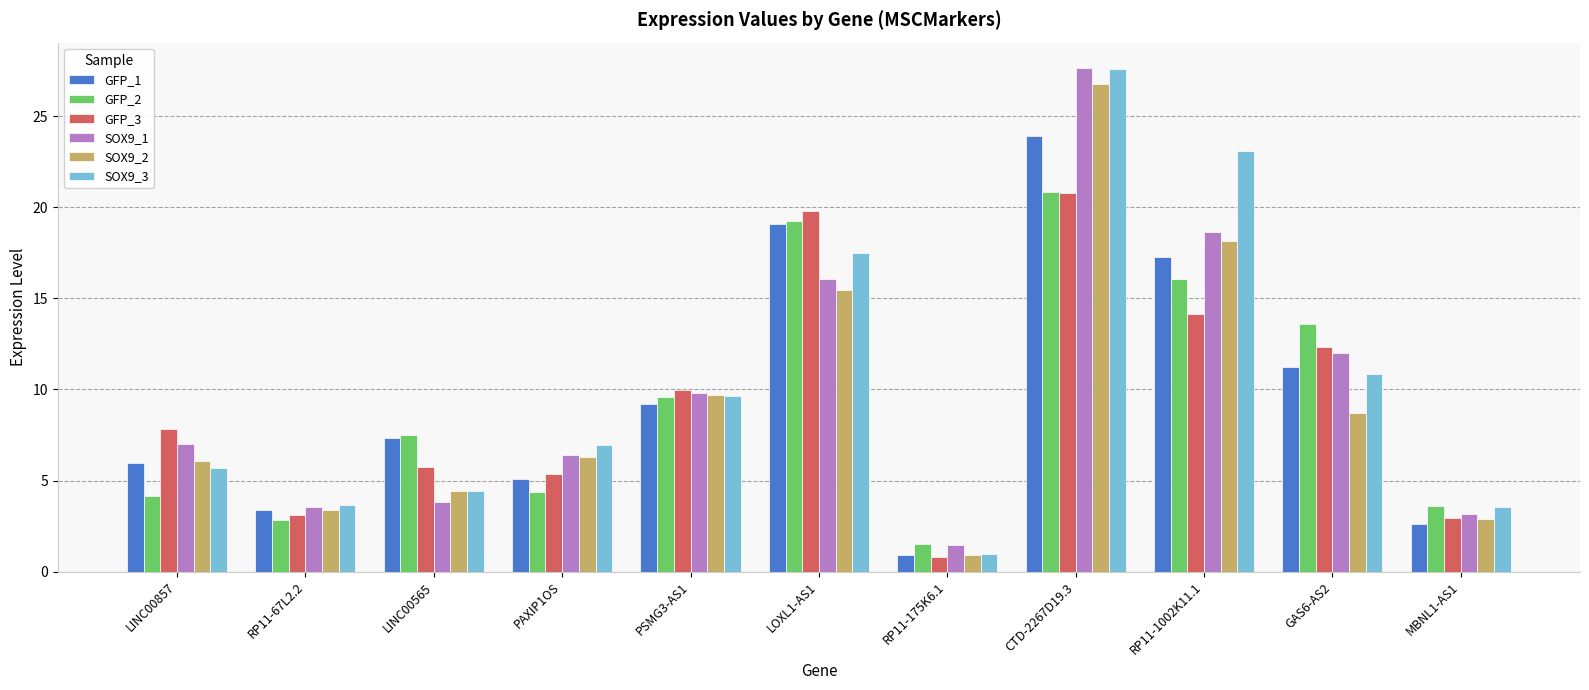

What is the sum of the SOX9_3 values at LINC00565 and RP11-67L2.2?

8.1